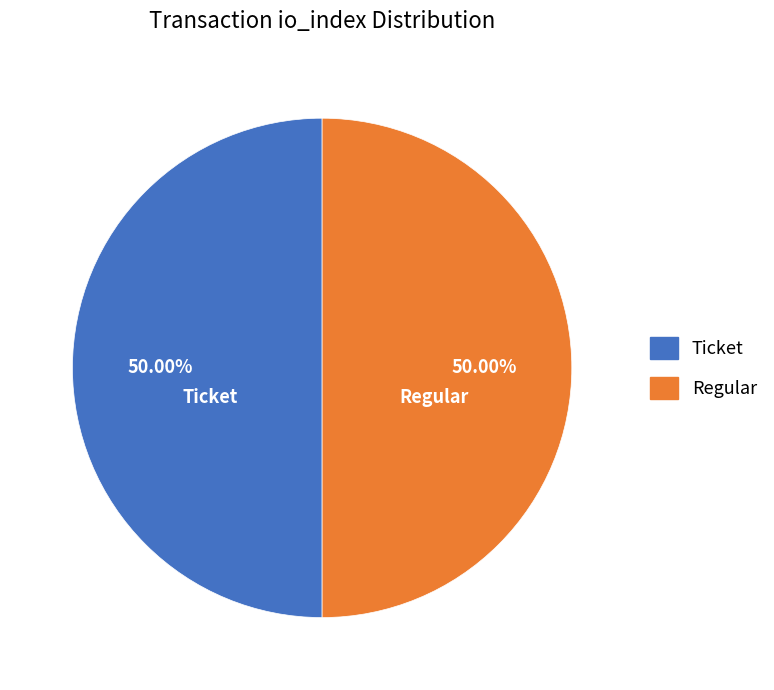

Approximately how many times larger is the value at Ticket compared to Regular?

1.0